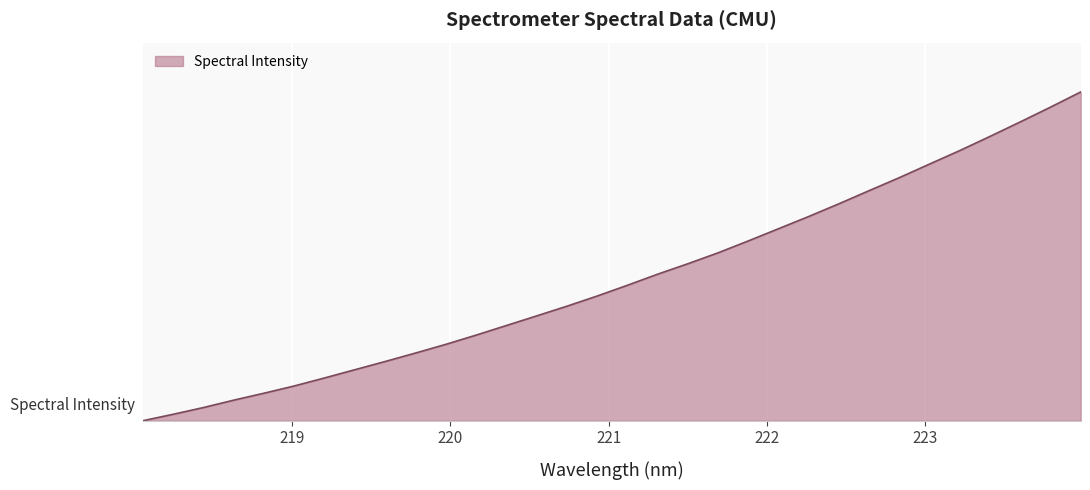

Reading right to left, what are all the values shown in this chart?

223.9802=1.0	223.7895=1.0	223.5987=0.9	223.408=0.9	223.2172=0.8	223.0264=0.8	222.8355=0.7	222.6447=0.7	222.4538=0.7	222.263=0.6	222.0721=0.6	221.8812=0.5	221.6902=0.5	221.4993=0.5	221.3083=0.4	221.1174=0.4	220.9264=0.4	220.7354=0.3	220.5444=0.3	220.3533=0.3	220.1623=0.3	219.9712=0.2	219.7801=0.2	219.589=0.2	219.3979=0.2	219.2067=0.1	219.0156=0.1	218.8244=0.1	218.6332=0.1	218.442=0.0	218.2508=0.0	218.0596=0.0